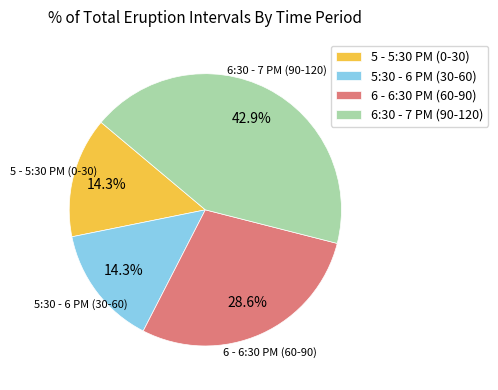

Count the number of slices in the pie.

4